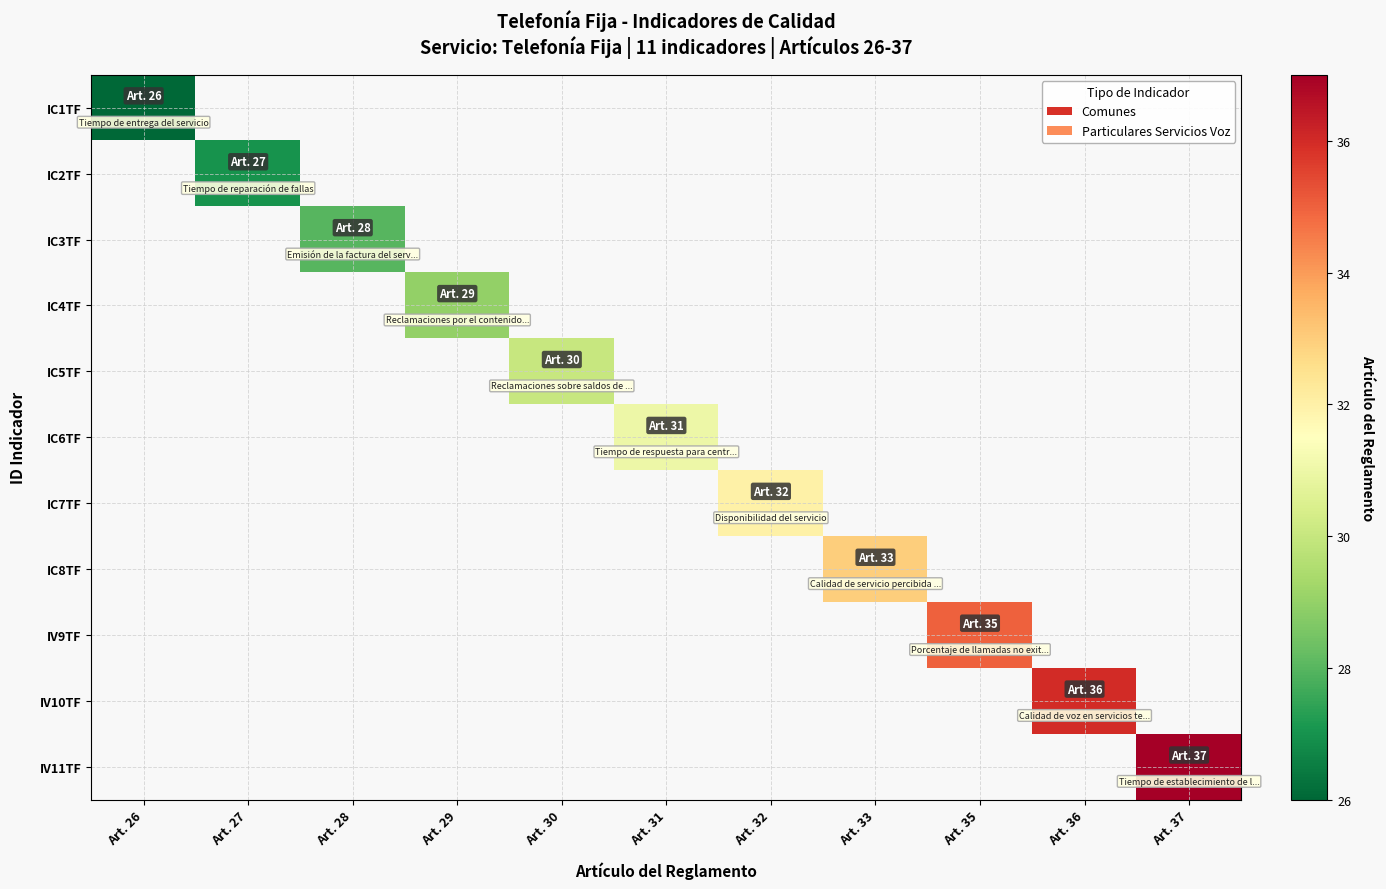

At Art. 37, list the series in order from smallest to largest.

IC1TF, IC2TF, IC3TF, IC4TF, IC5TF, IC6TF, IC7TF, IC8TF, IV9TF, IV10TF, IV11TF